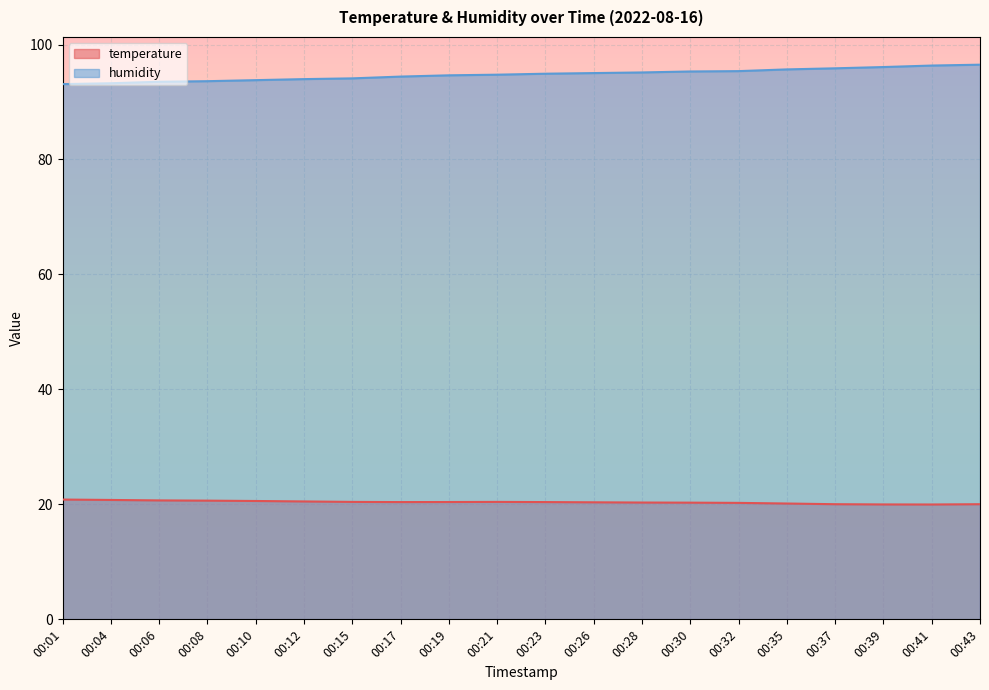

What is the difference between the humidity values at 00:28 and 00:08?

1.5